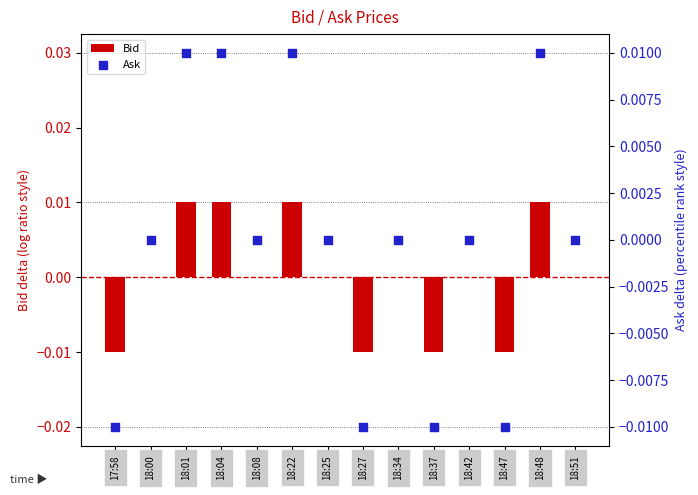

Which series has the largest Y range (max minus min)?

Bid